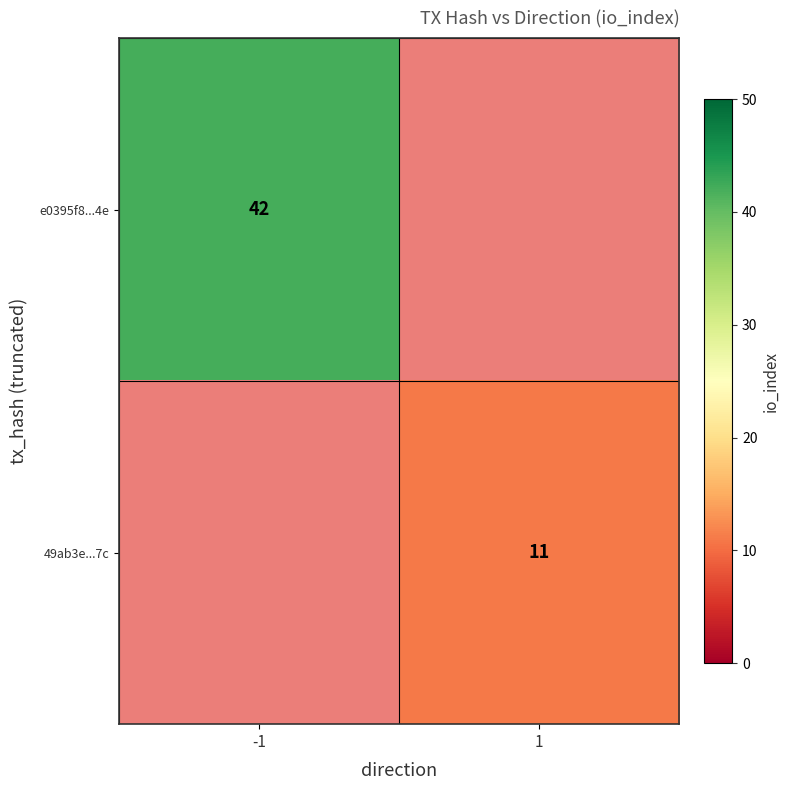

Is the value of e0395f8...4e at -1 greater than the value of 49ab3e...7c at 1?

Yes